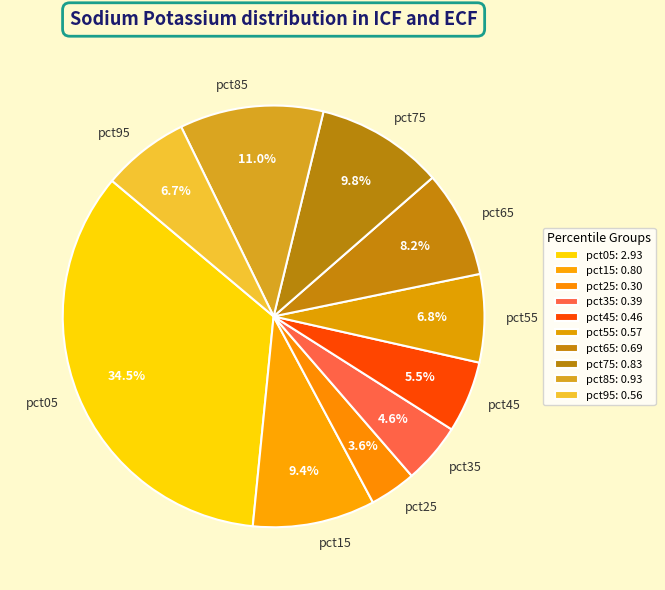

Count the number of slices in the pie.

10